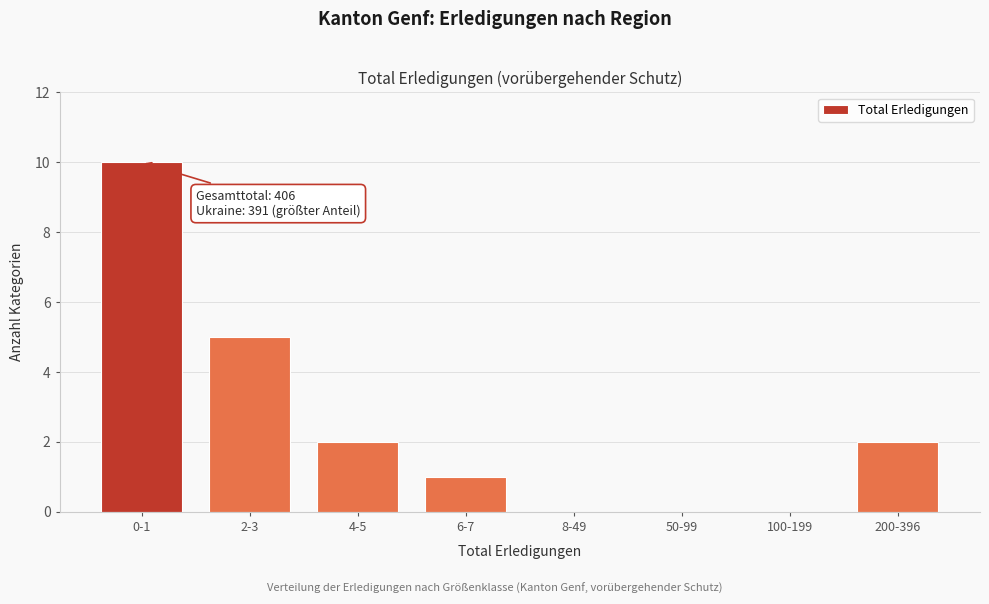

Reading left to right, extract all data points from this chart.

0-1=10	2-3=5	4-5=2	6-7=1	8-49=0	50-99=0	100-199=0	200-396=2